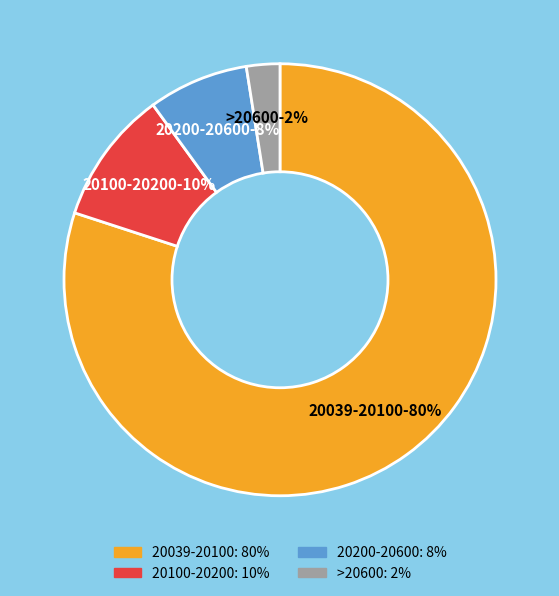

To the nearest percent, what is the difference between the largest and smallest slice percentages?

78%